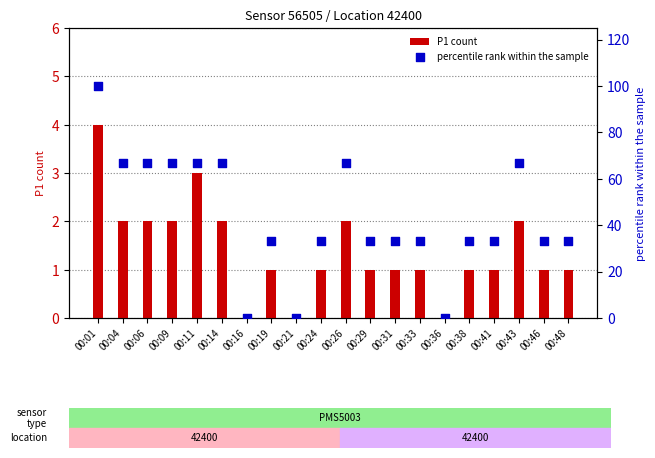

Is the value of P1 count at 00:24 greater than the value of percentile rank within the sample at 00:33?

No